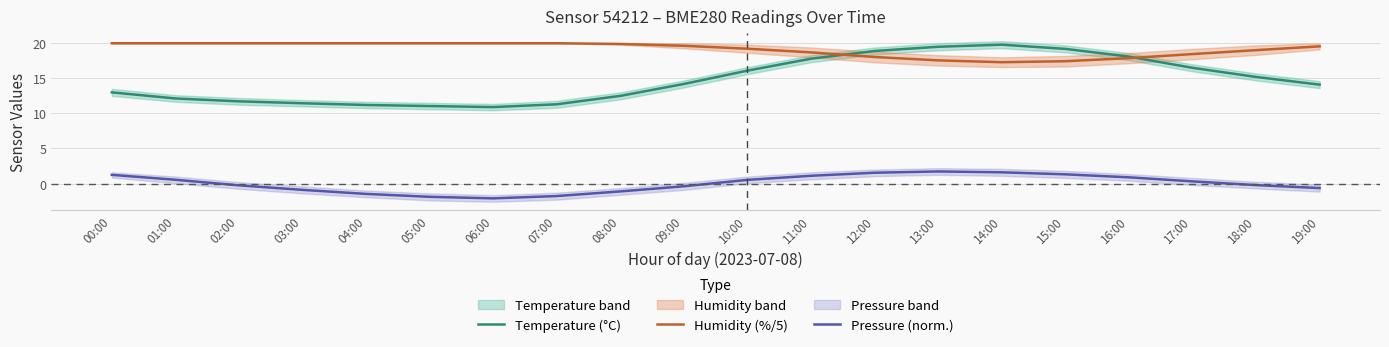

Which series has the largest total across all categories?

Humidity (%/5)